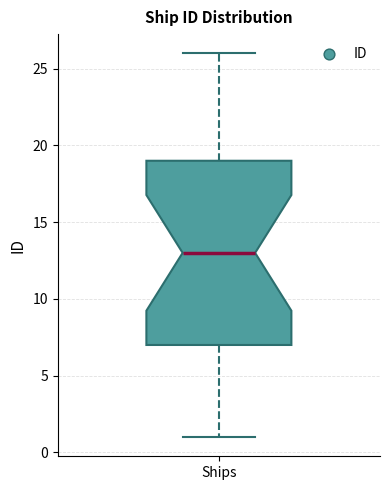

Read this box plot against the y-axis: the position of the median line, the range covered by the box, and the ends of both whiskers. The values are not printed on the chart, so give them approximately, as read against the axis.

median 13, box 7 to 19, whiskers 1 to 26